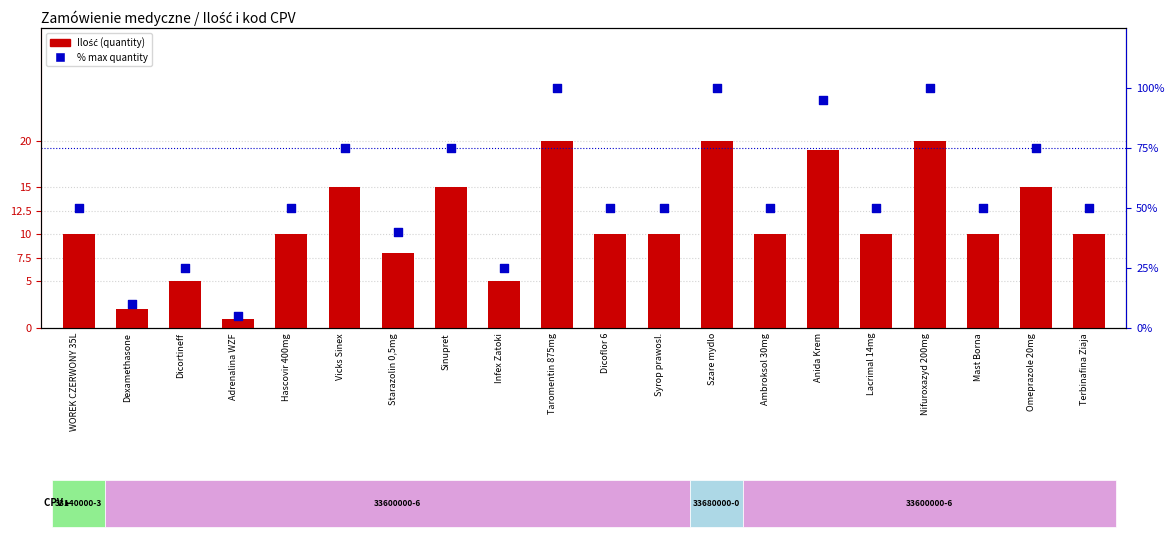

Which series contains the highest Y value?

% of max quantity